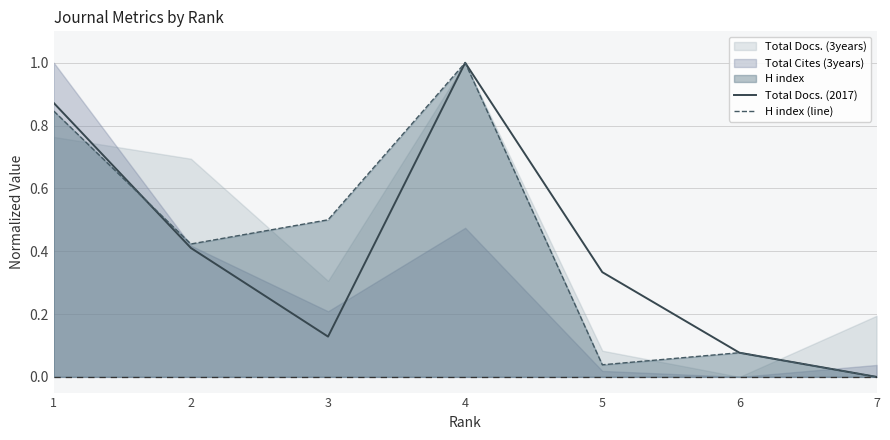

The Total Docs. (2017) series shows 0.2 at 3. True or false?

False